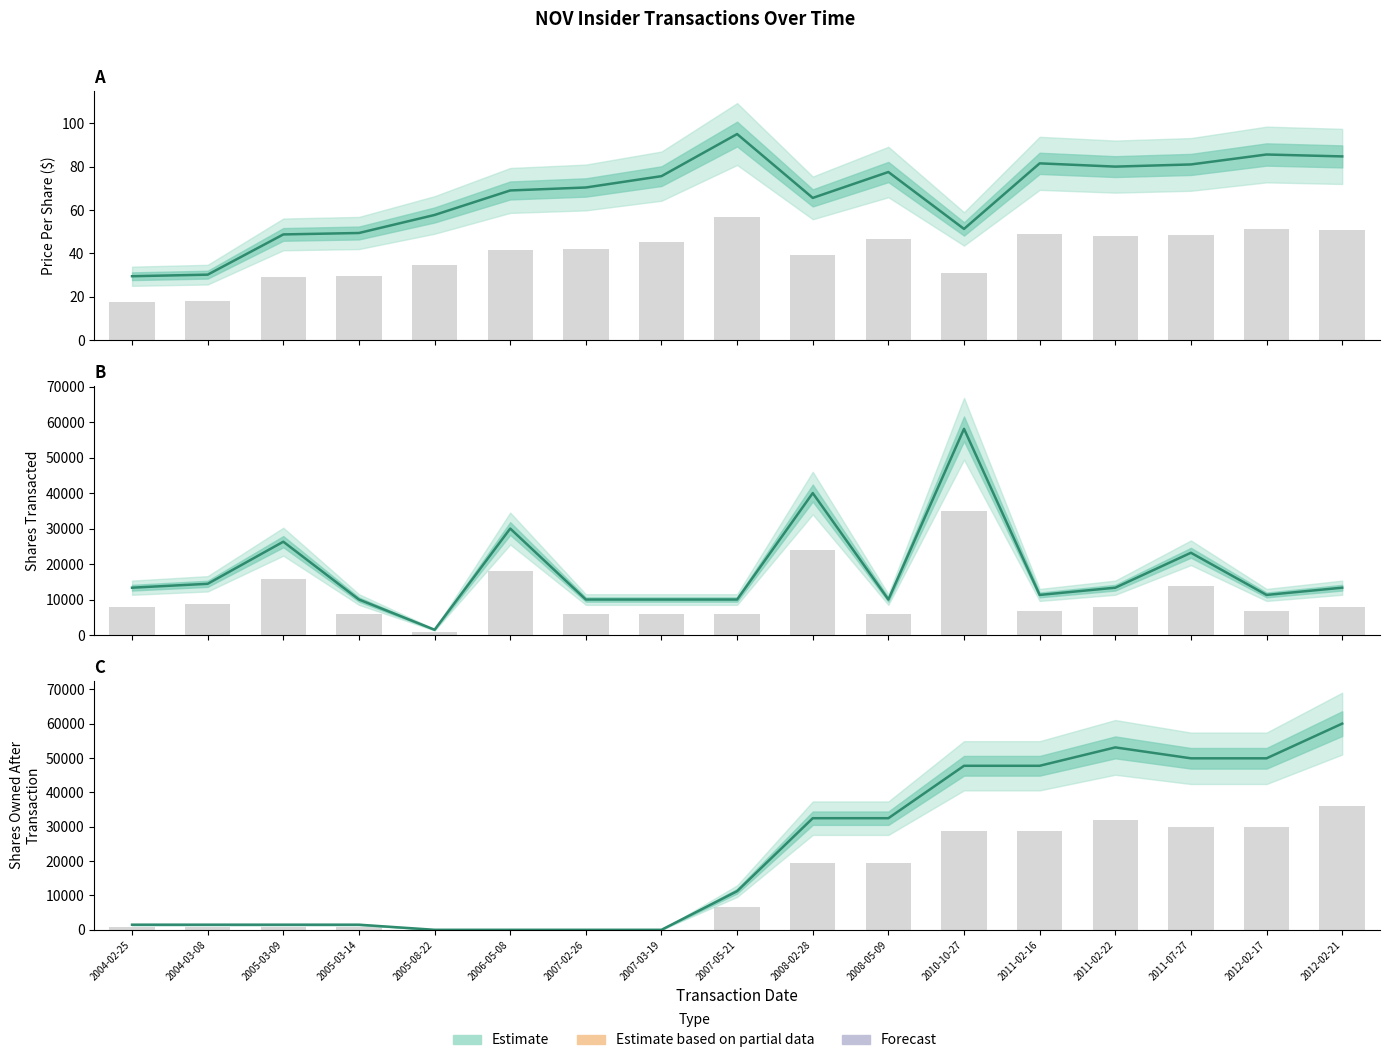

What is the difference between the sharesOwnedFollowingTransaction values at 2011-02-22 and 2005-03-14?

51636.0